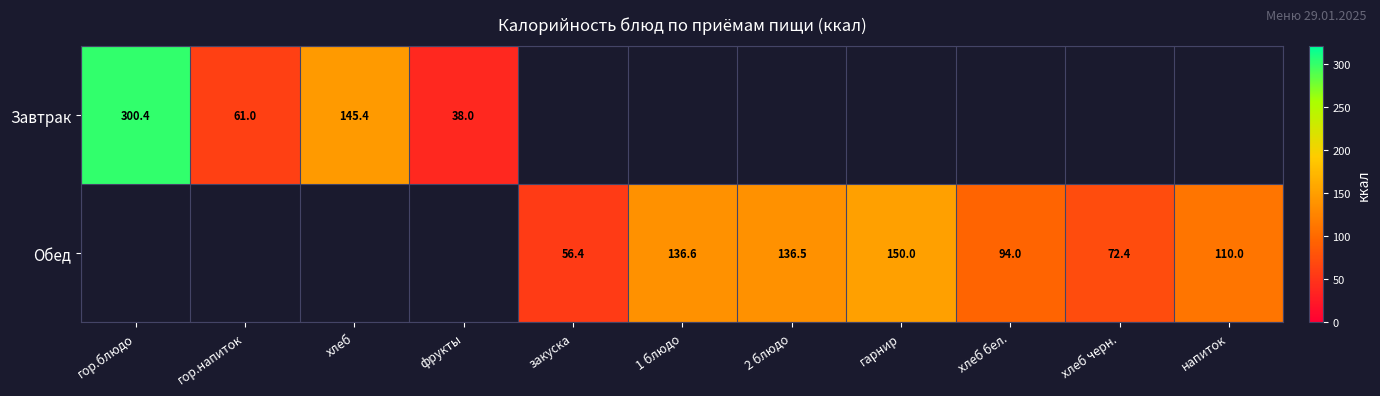

Is the value of Завтрак at гор.блюдо greater than the value of Обед at хлеб бел.?

Yes